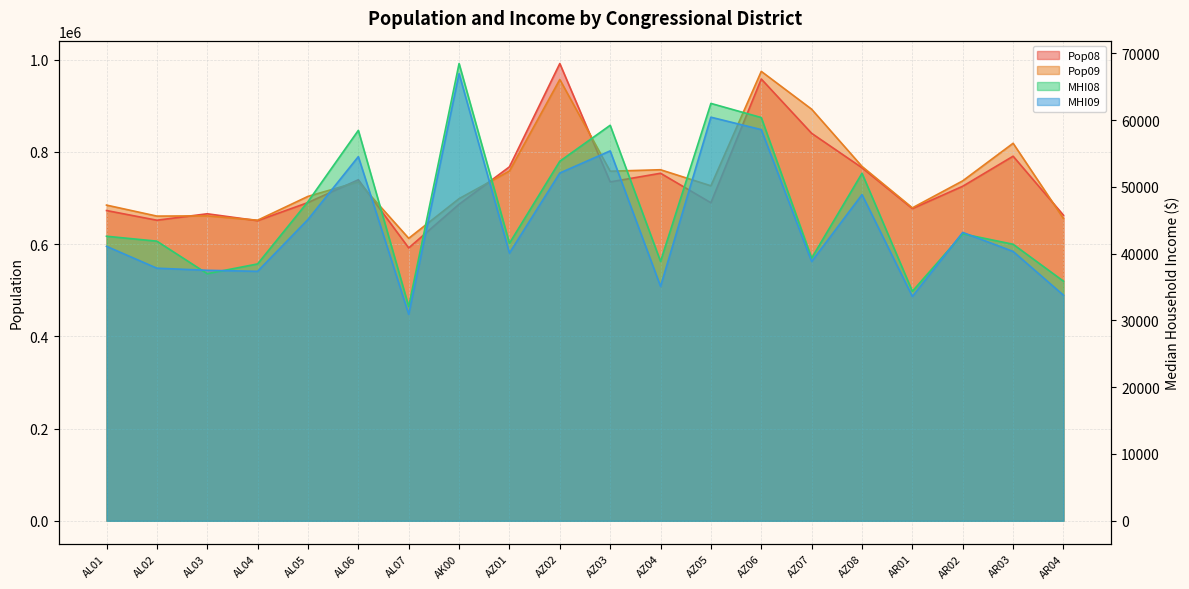

What are all the series names shown in the legend?

Pop08, Pop09, MHI08, MHI09